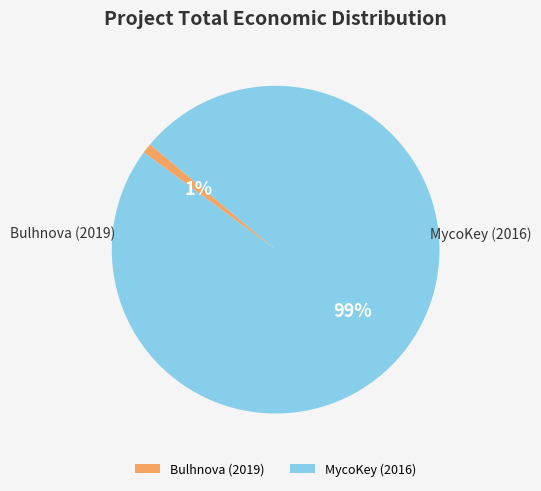

To the nearest percent, what is the average slice percentage?

50%